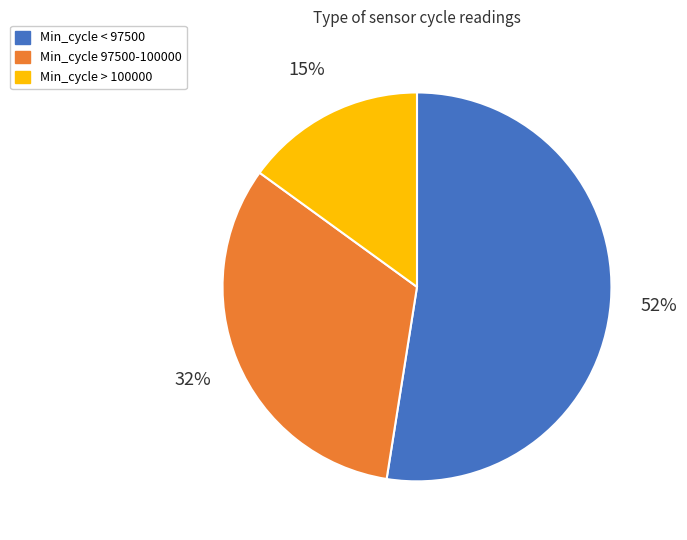

Is there any slice that represents more than half of the pie?

Yes